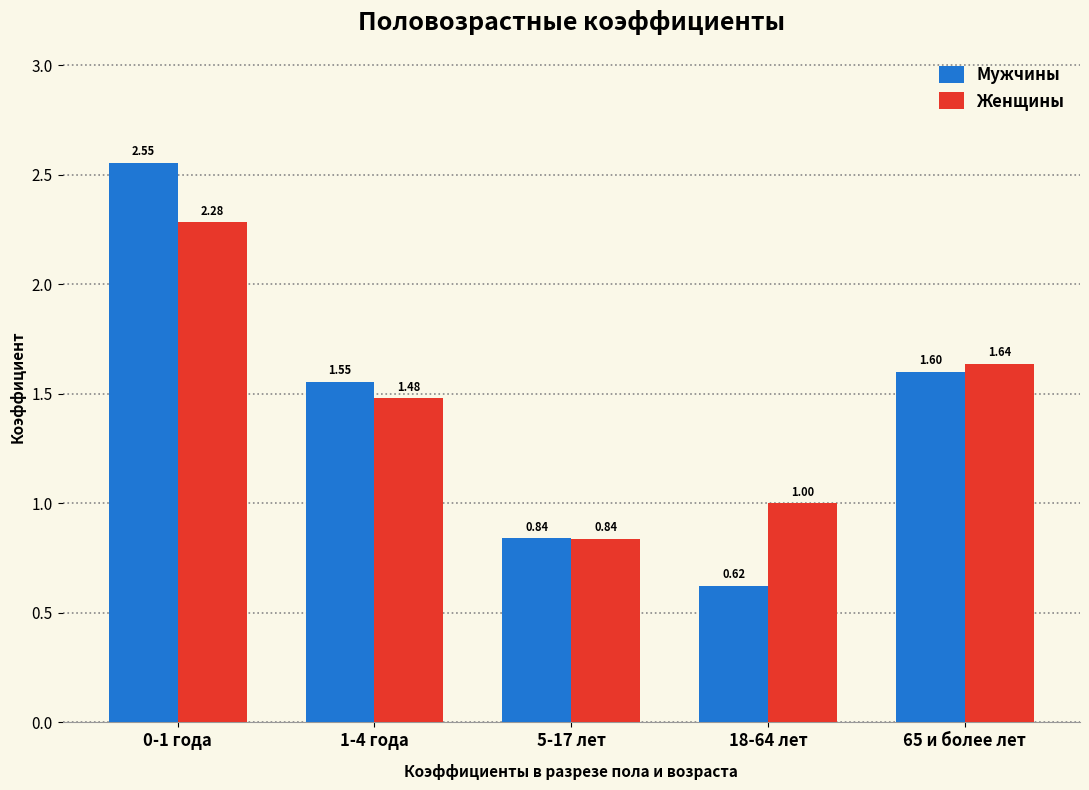

List the labels in order of Женщины value, smallest first.

5-17 лет, 18-64 лет, 1-4 года, 65 и более лет, 0-1 года